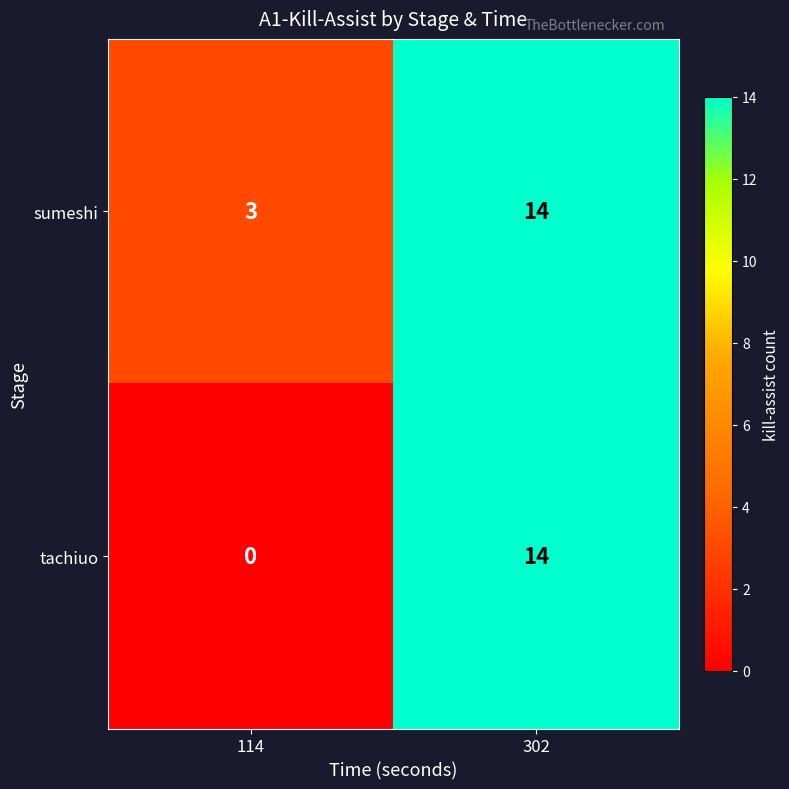

Which series has the largest range (max minus min)?

tachiuo